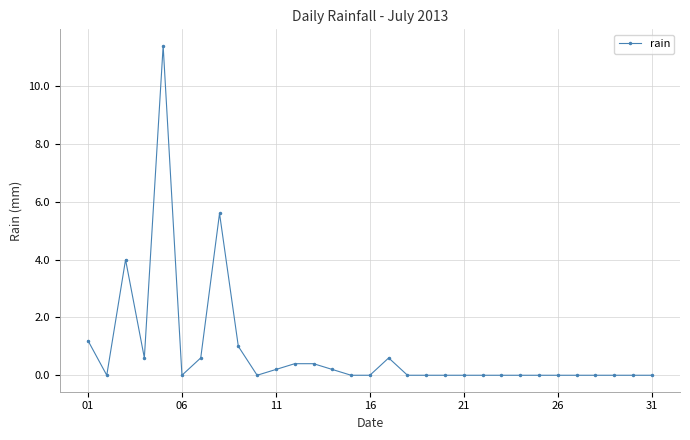

What is the maximum value shown in the chart?

11.4